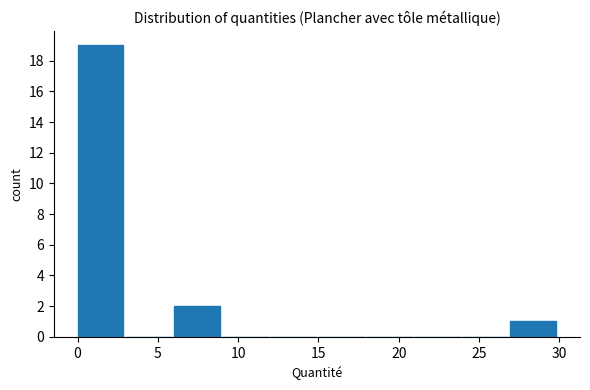

Reading left to right, transcribe this chart: for each bar, give the range it covers on the x-axis and its height. Neither the bar edges nor the heights are printed on the chart, so give them approximately, as read against the axes.

0 to 3: 19
3 to 6: 0
6 to 9: 2
9 to 12: 0
12 to 15: 0
15 to 18: 0
18 to 21: 0
21 to 24: 0
24 to 27: 0
27 to 30: 1